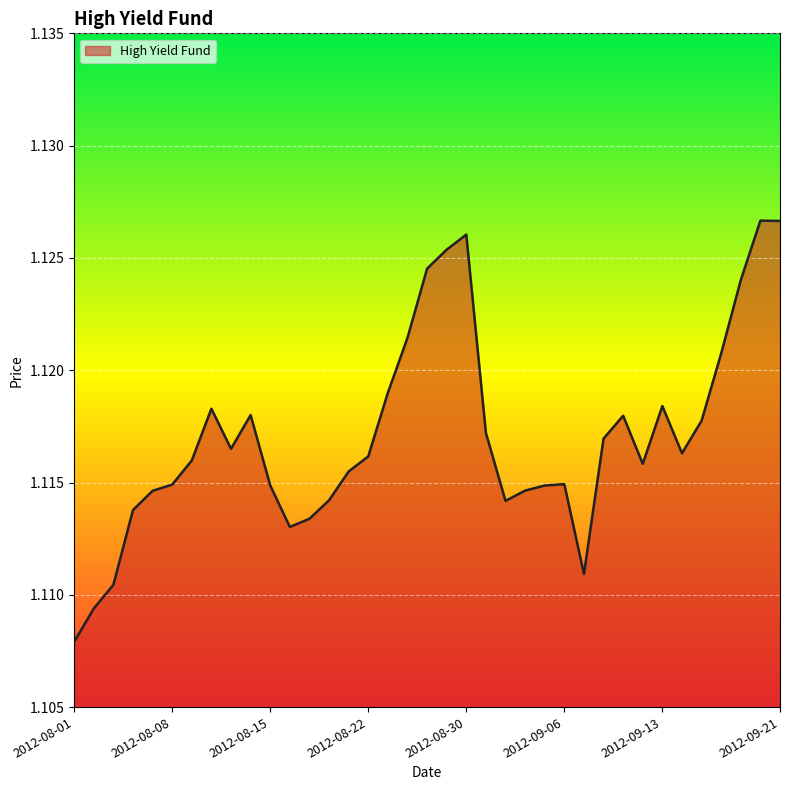

Is this an area chart (filled region under the line)?

Yes